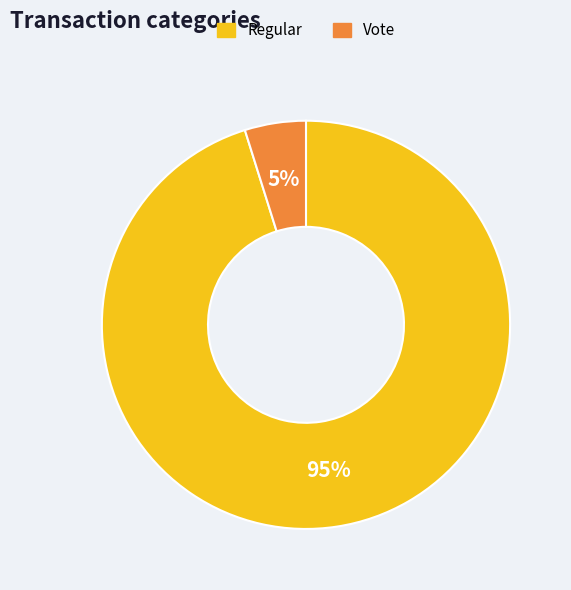

Approximately how many times larger is the value at Vote compared to Regular?

0.1